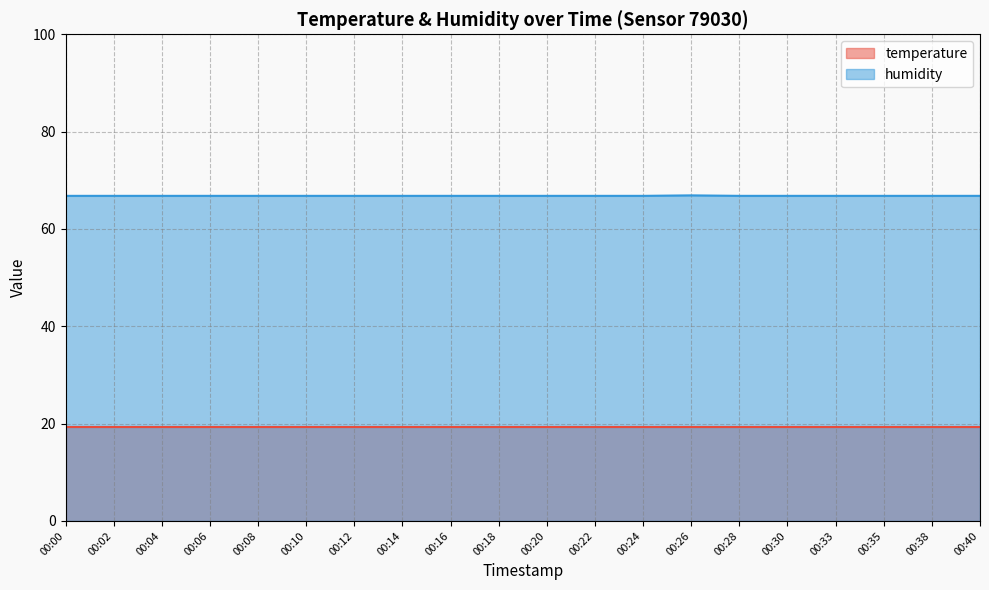

Reading left to right, extract all data points from this chart.

00:00=66.8	00:02=66.8	00:04=66.8	00:06=66.8	00:08=66.8	00:10=66.8	00:12=66.8	00:14=66.8	00:16=66.8	00:18=66.8	00:20=66.8	00:22=66.8	00:24=66.8	00:26=66.9	00:28=66.8	00:30=66.8	00:33=66.8	00:35=66.8	00:38=66.8	00:40=66.8